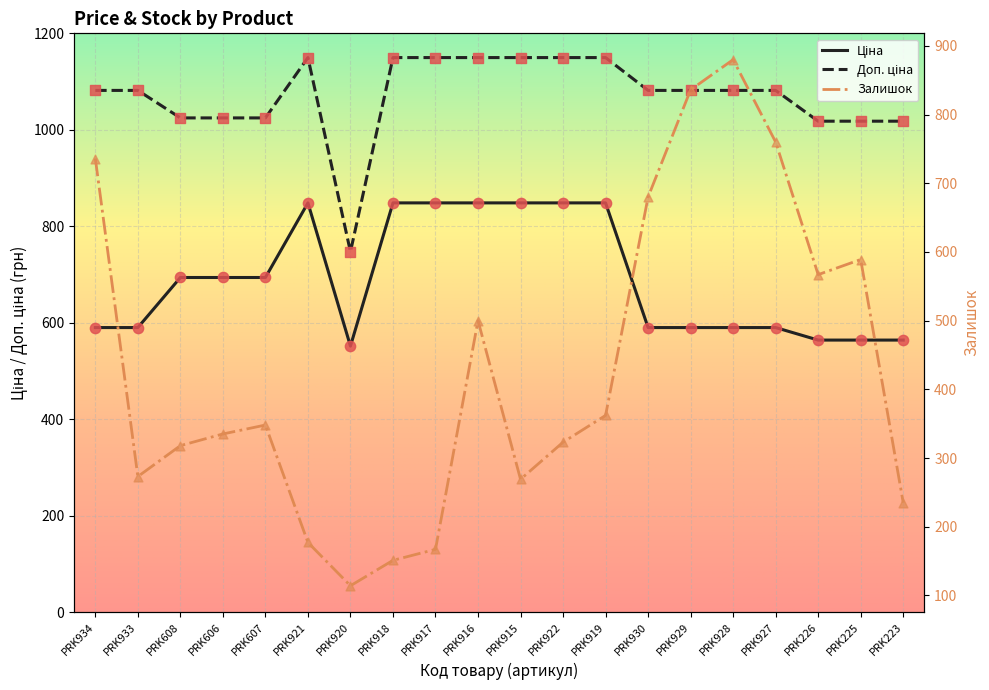

Which series reaches the minimum Y coordinate?

Залишок